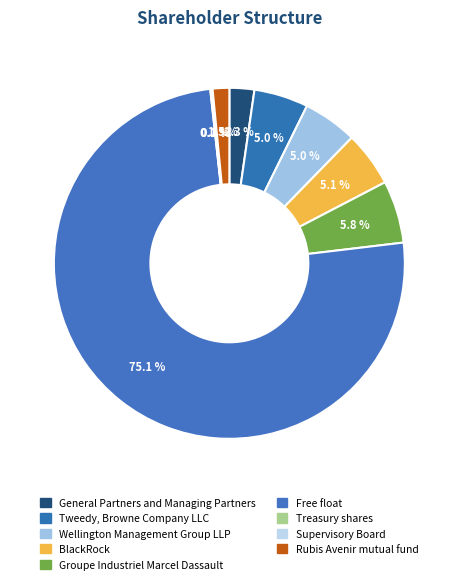

The BlackRock slice represents 5% of the pie. True or false?

True